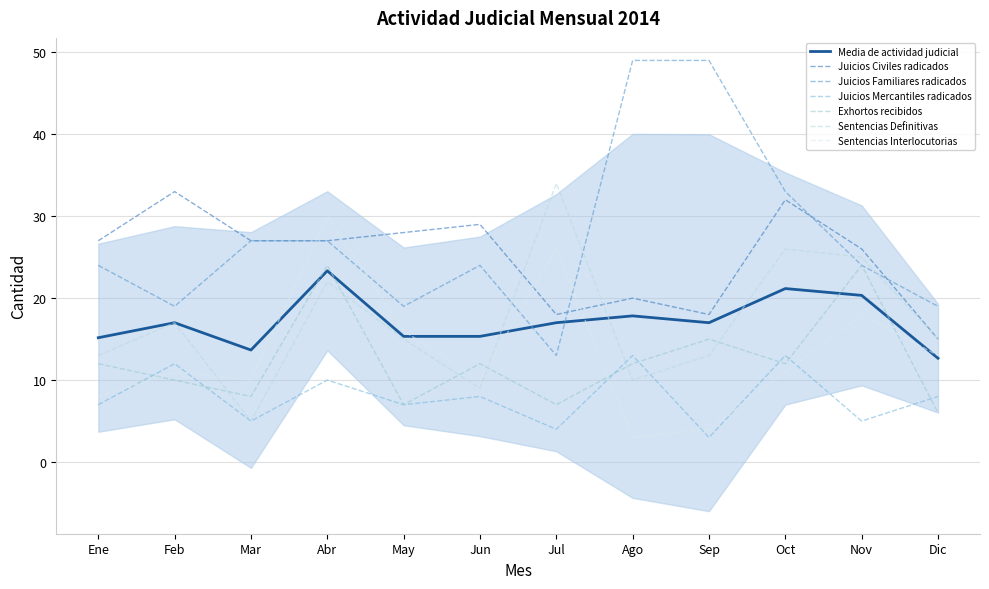

What is the difference between the Exhortos recibidos values at Jun and May?

5.0